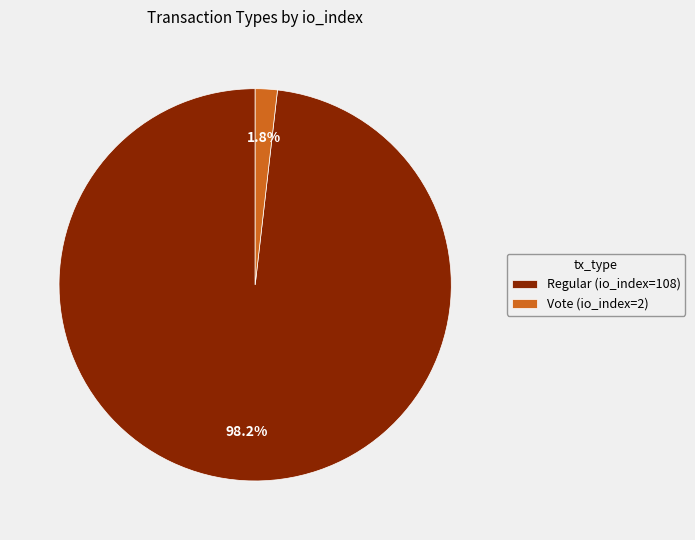

True or false: Regular (io_index=108) accounts for 98% of the total.

True